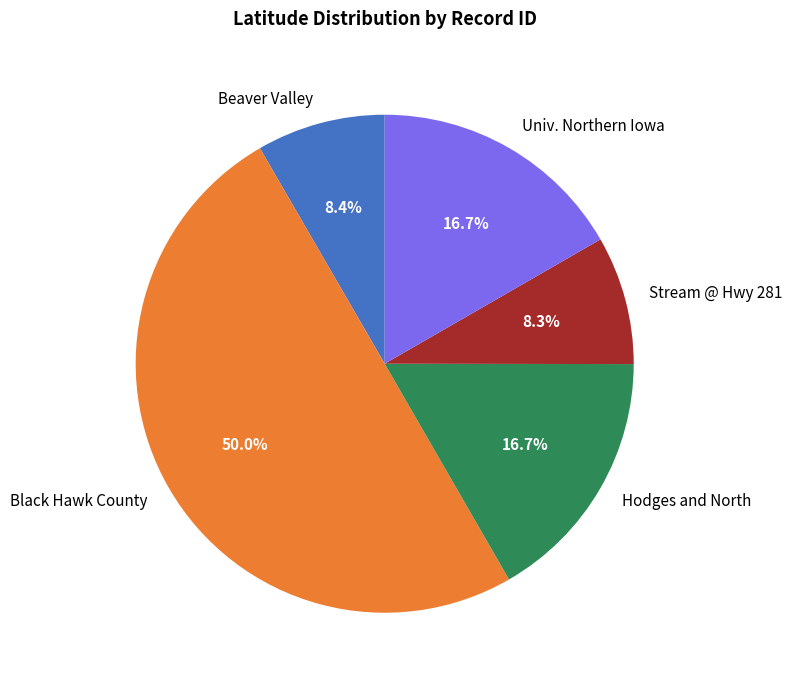

Is the sum of Beaver Valley and Hodges and North greater than half?

No